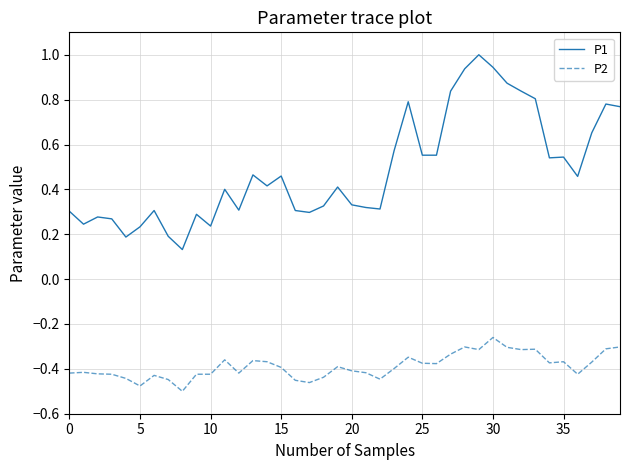

List the series in order of their overall mean, lowest first.

P2, P1